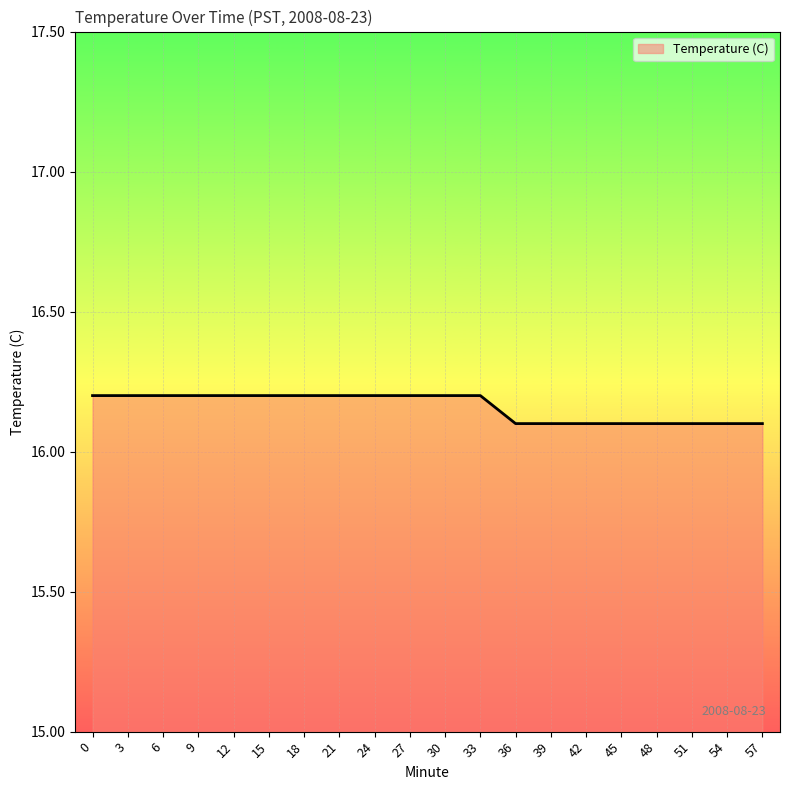

Approximately how many times larger is the value at 27 compared to 15?

1.0